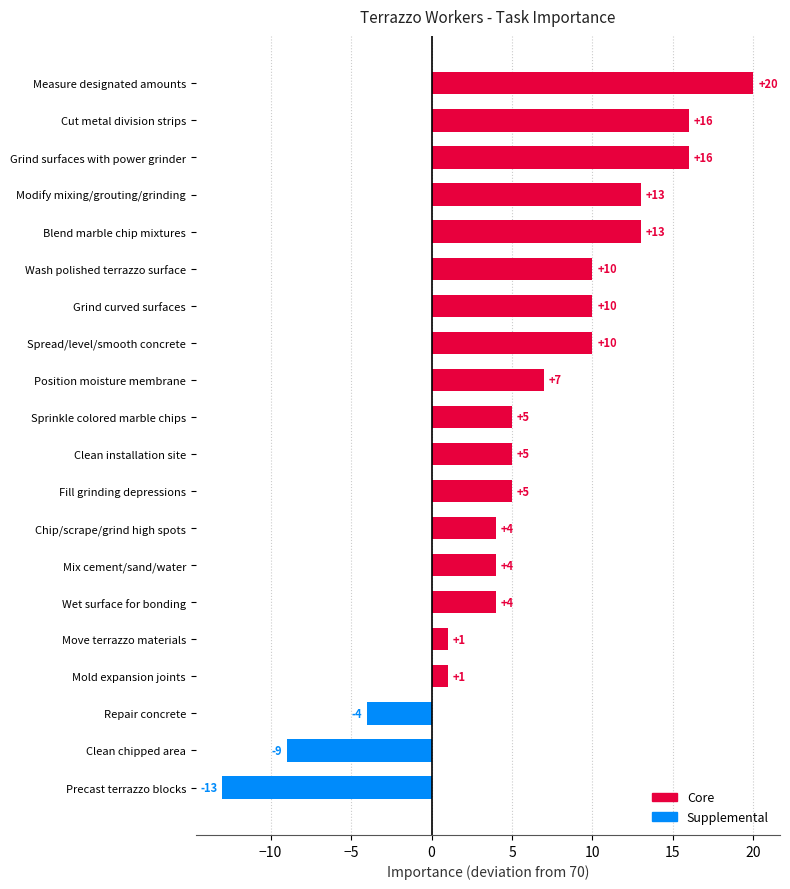

What is the approximate value at Mix cement/sand/water?

4